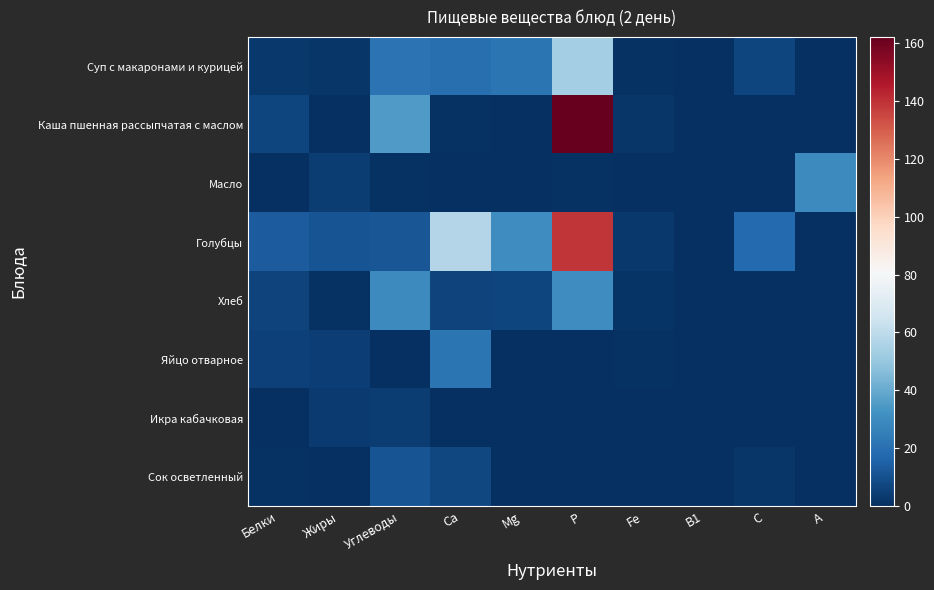

Rank the series at Mg from lowest to highest value.

Масло, Яйцо отварное, Икра кабачковая, Сок осветленный, Каша пшенная рассыпчатая с маслом, Хлеб, Суп с макаронами и курицей, Голубцы